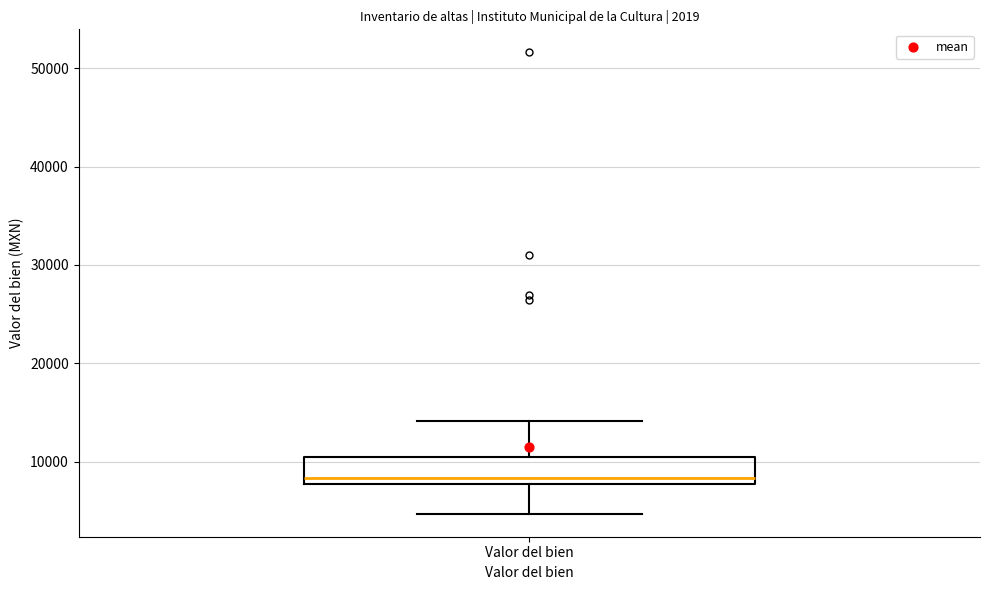

Transcribe this box plot: give where the median line is, the range the box spans, and where the two whiskers end, as read against the y-axis. The values are not printed on the chart, so give them approximately, as read against the axis.

median 8000 (just above the box's lower edge), box 8000 to 10000, whiskers 5000 to 14000